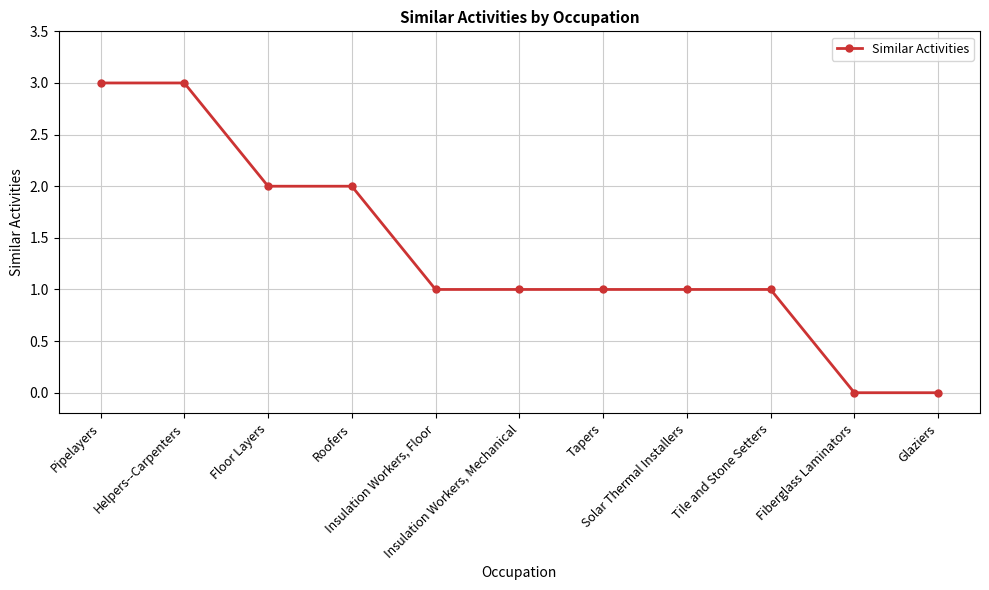

Does the chart display data point markers on the line(s)?

Yes